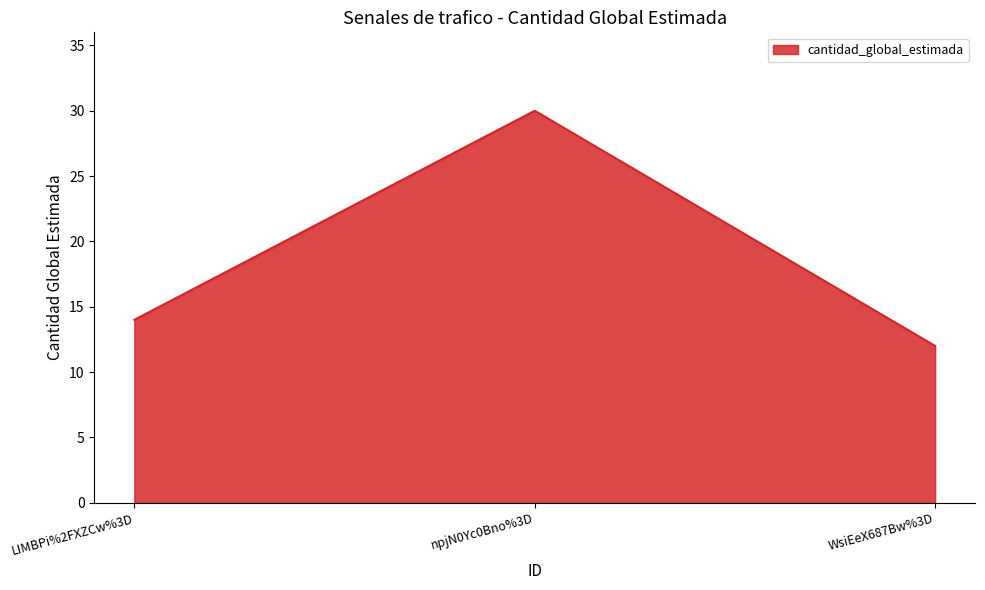

At which category does the chart reach its peak across all series?

npjN0Yc0Bno%3D